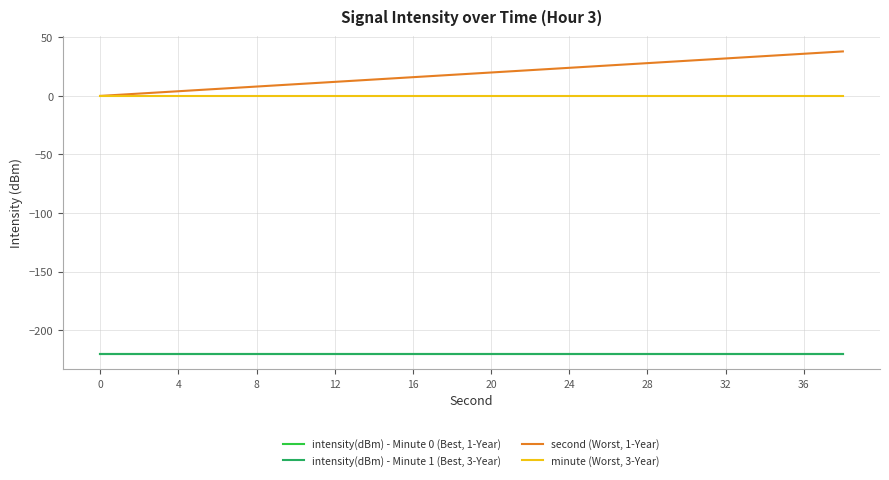

Does the chart have visible grid lines?

Yes